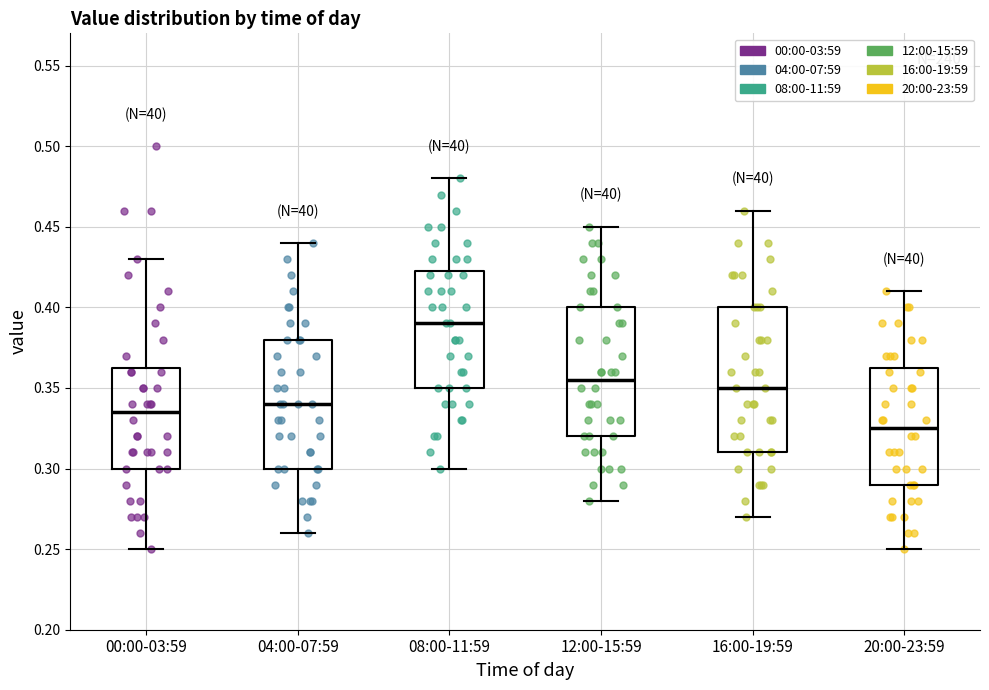

Reading left to right, transcribe this box plot: for each box, give where its median line is, the range the box spans, and where its two whiskers end, as read against the y-axis. The values are not printed on the chart, so give them approximately, as read against the axis.

00:00-03:59: median 0.335, box 0.300 to 0.365, whiskers 0.250 to 0.430
04:00-07:59: median 0.340, box 0.300 to 0.380, whiskers 0.260 to 0.440
08:00-11:59: median 0.390, box 0.350 to 0.425, whiskers 0.300 to 0.480
12:00-15:59: median 0.355, box 0.320 to 0.400, whiskers 0.280 to 0.450
16:00-19:59: median 0.350, box 0.310 to 0.400, whiskers 0.270 to 0.460
20:00-23:59: median 0.325, box 0.290 to 0.365, whiskers 0.250 to 0.410